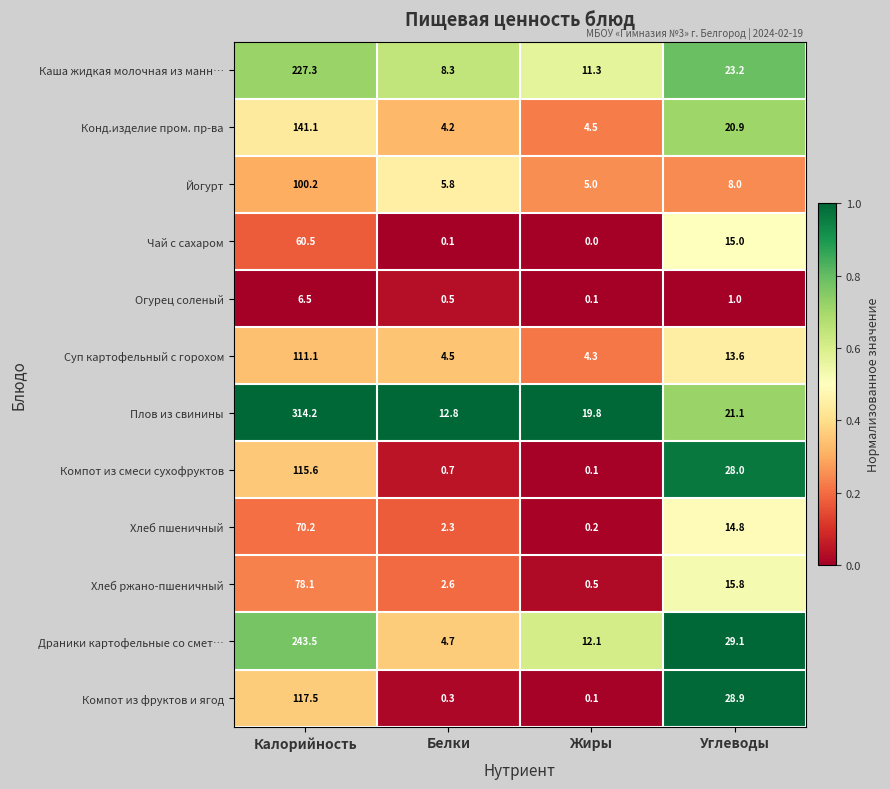

At how many categories does at least one series exceed 0?

4